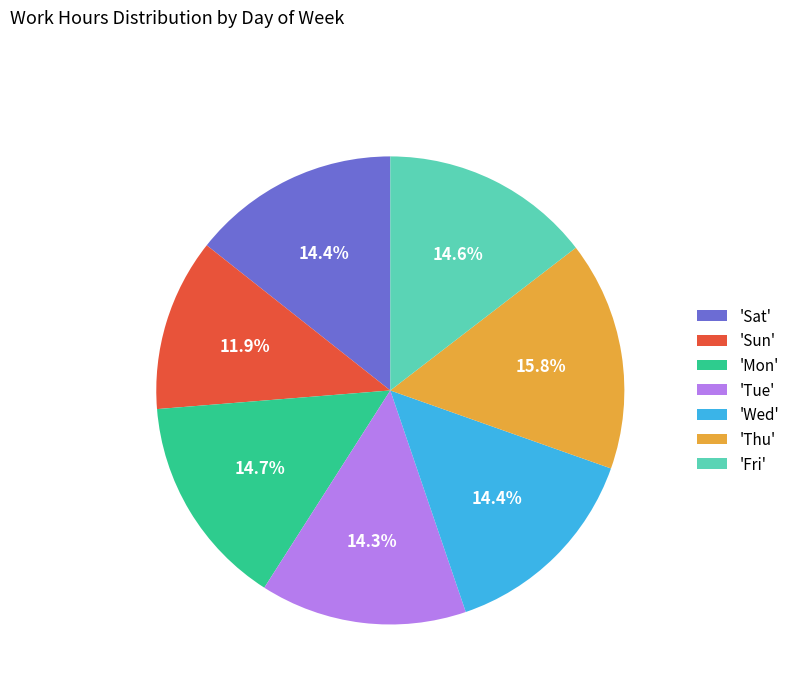

Between 'Thu' and 'Mon', which is larger?

'Thu'